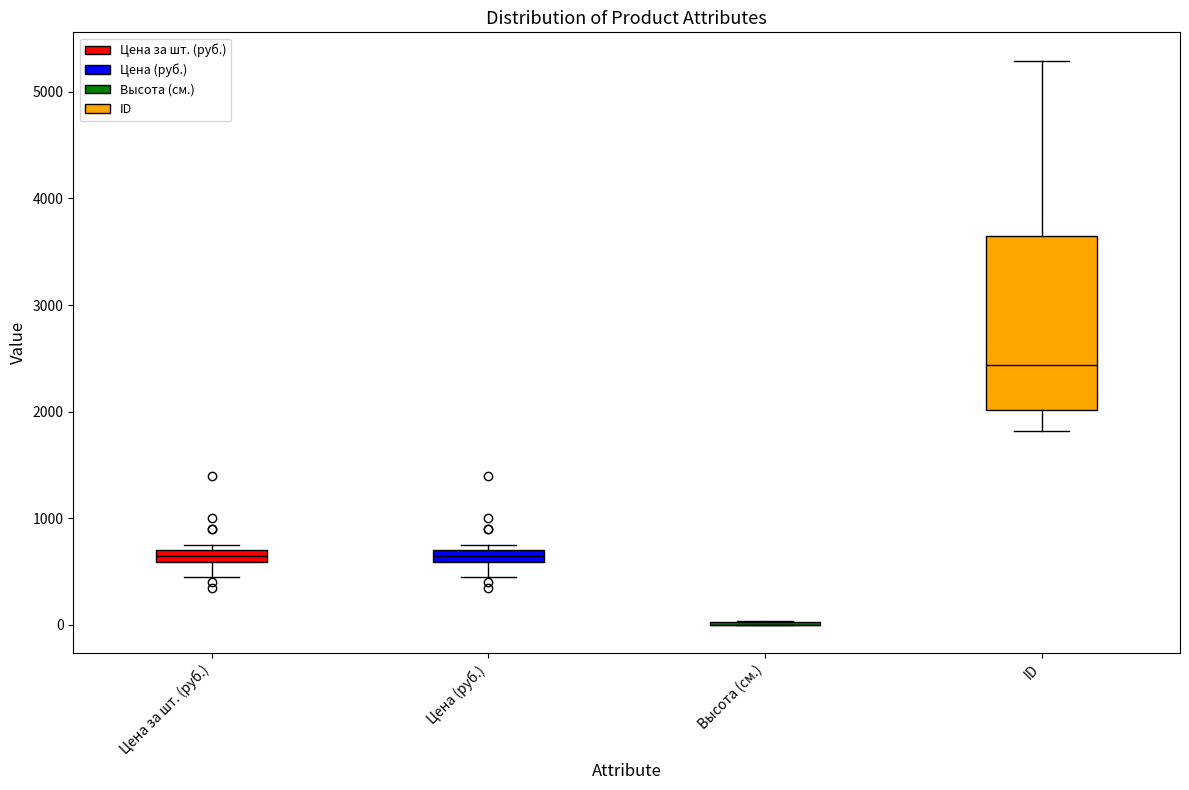

Which box is the tallest, from its lower edge to its upper edge?

ID